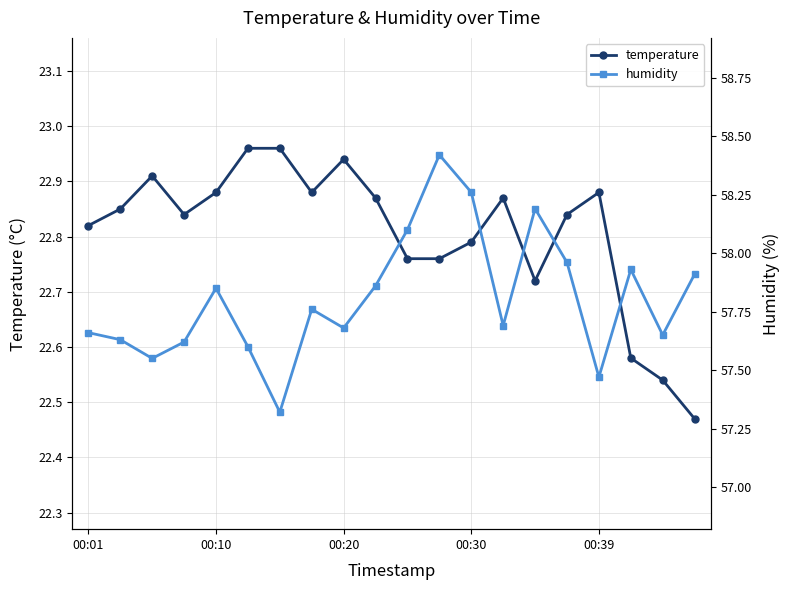

True or false: humidity and temperature cross at least once.

False